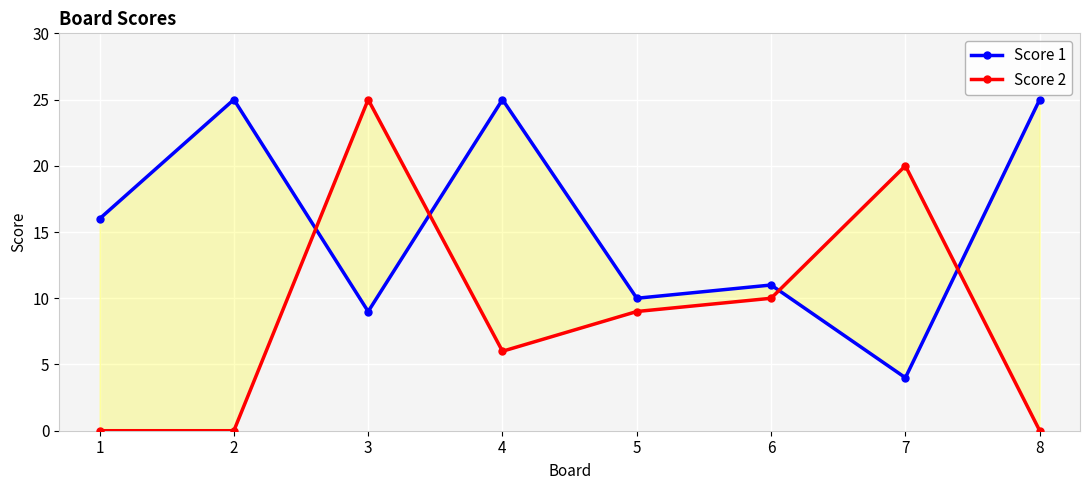

Count the number of categories in the chart.

8